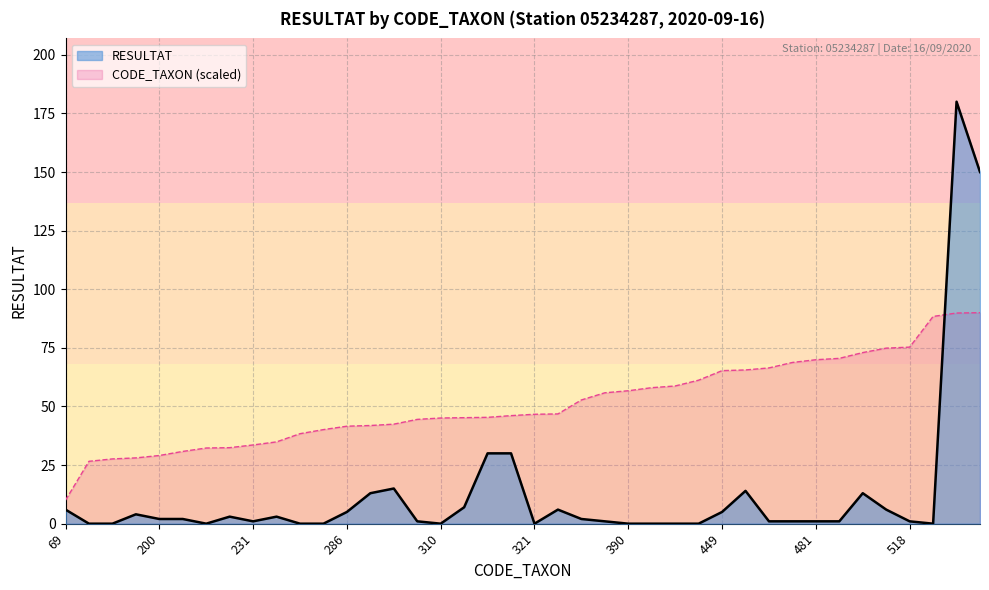

What is the difference between the maximum and minimum values in the CODE_TAXON series?

80.0